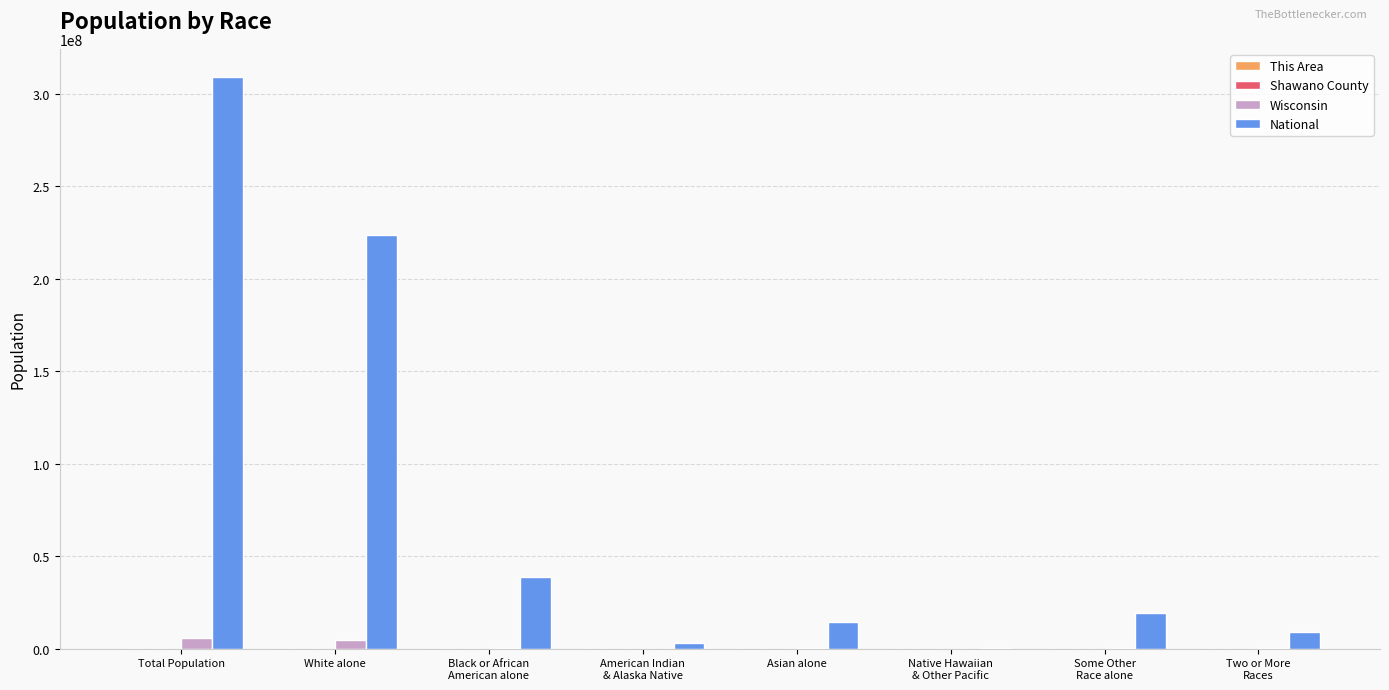

Which series has the largest range (max minus min)?

National